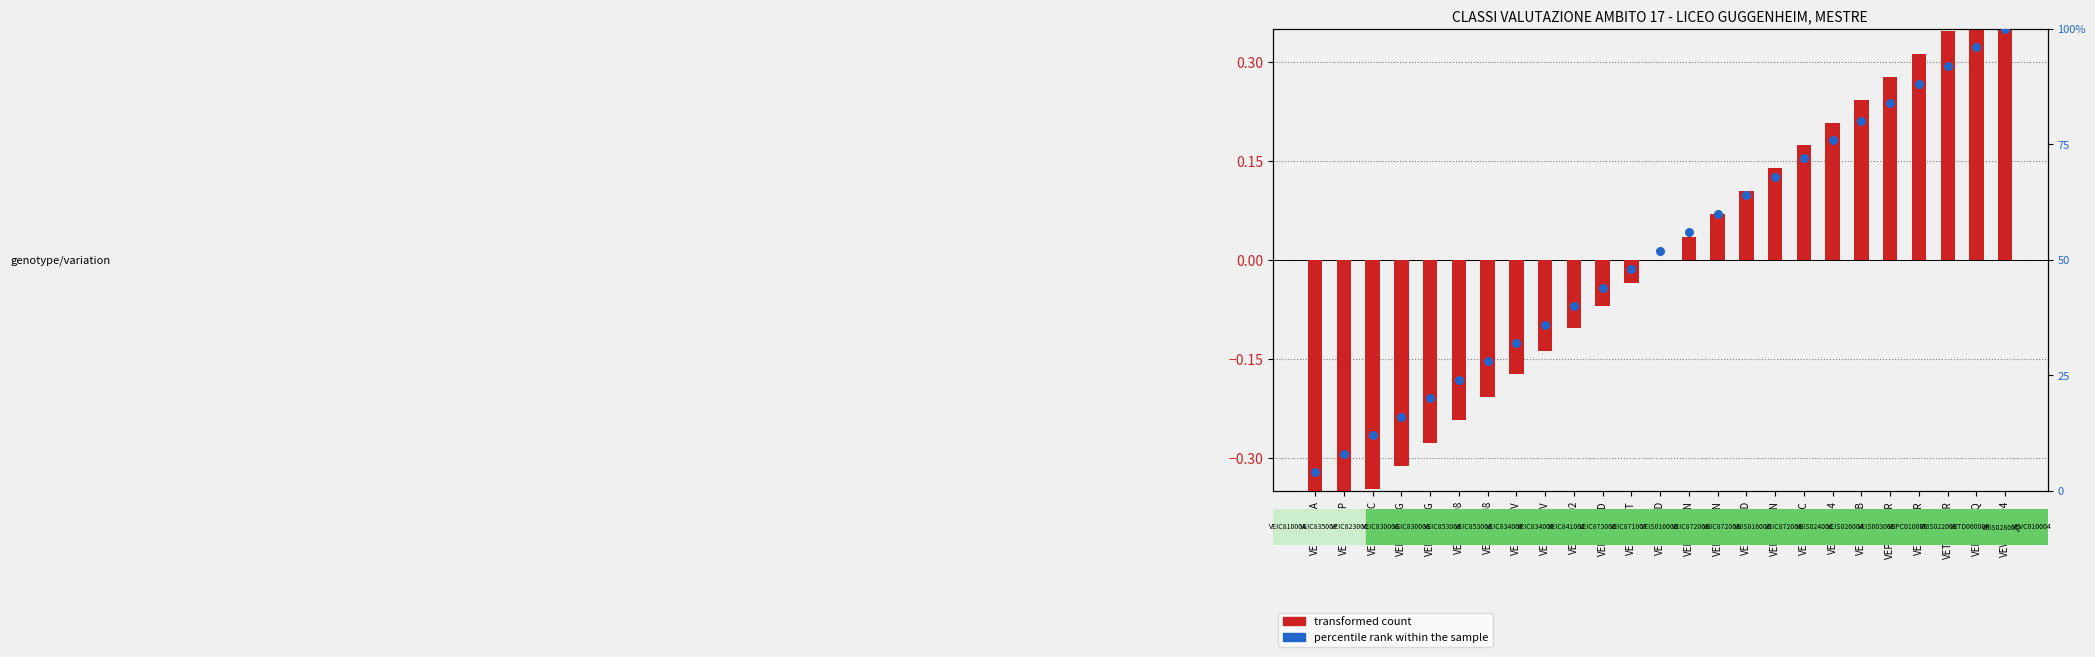

Which series has the largest total across all categories?

percentile rank within the sample